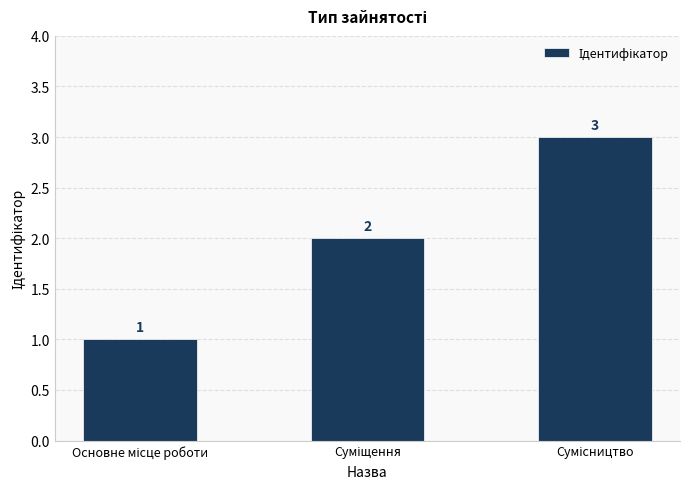

What is the value of the 2nd bar from the left?

2